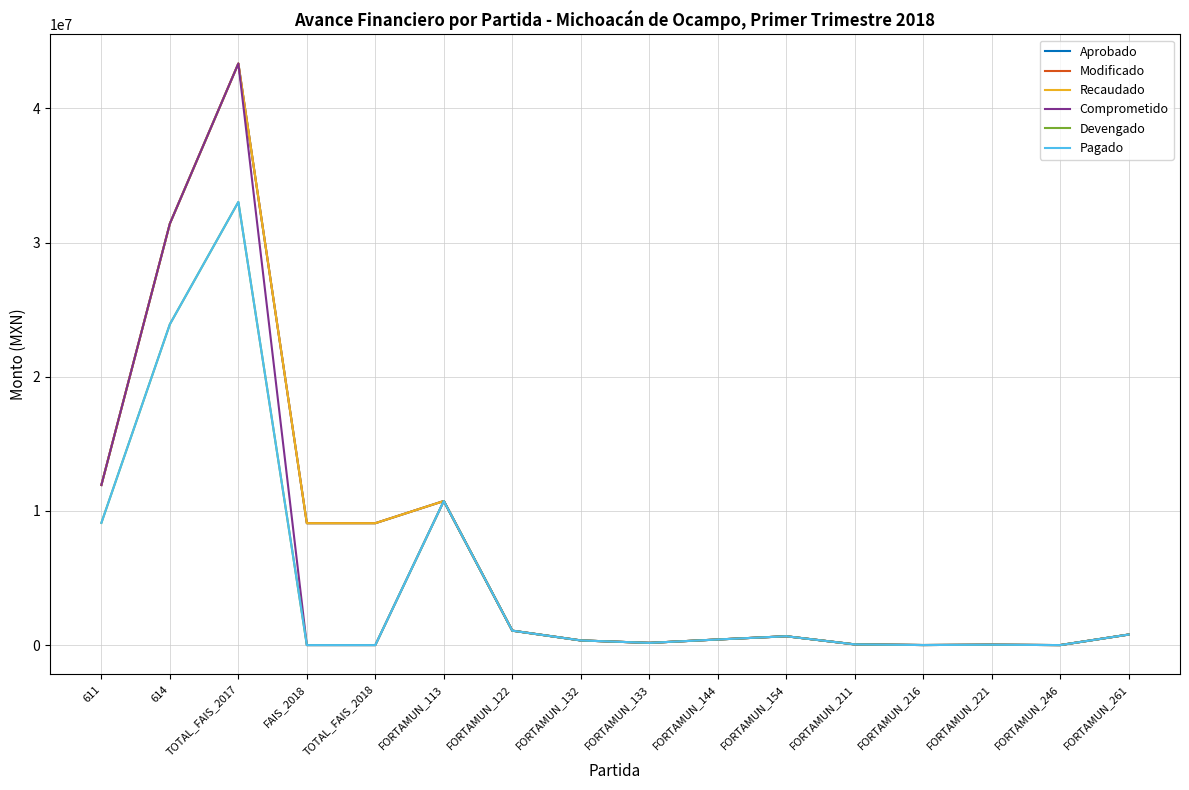

Does the chart display data point markers on the line(s)?

No